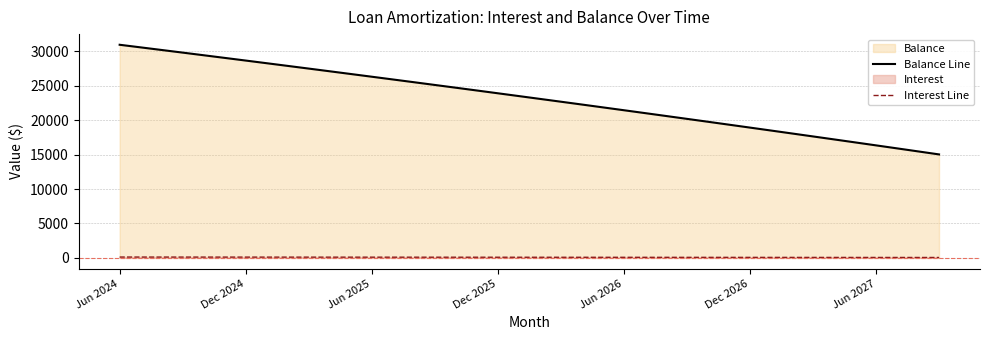

List the series in order of their peak value, lowest first.

Interest Line, Balance Line